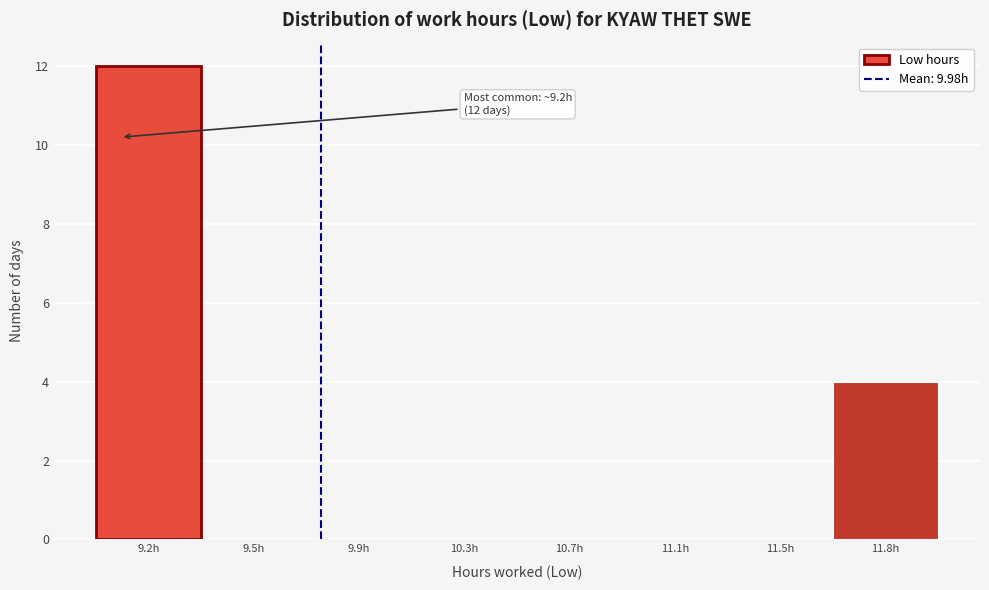

Reading left to right, list all the values displayed in this chart.

9.2h=12	9.5h=0	9.9h=0	10.3h=0	10.7h=0	11.1h=0	11.5h=0	11.8h=4